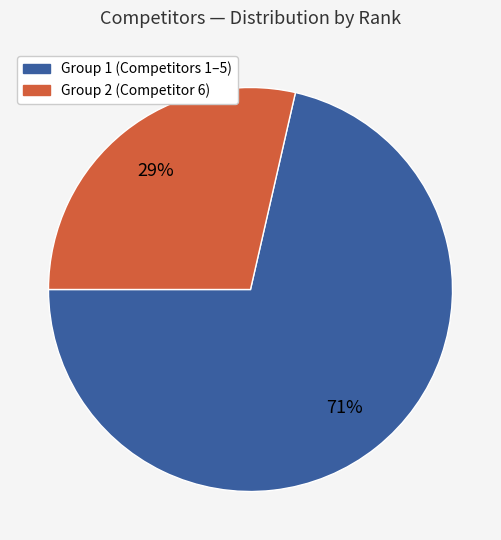

True or false: Group 1 (Competitors 1–5) accounts for 71% of the total.

True